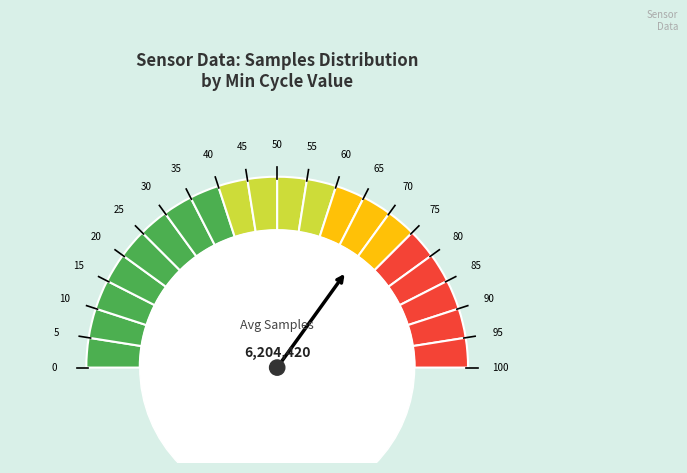

How many slices are in this pie chart?

12